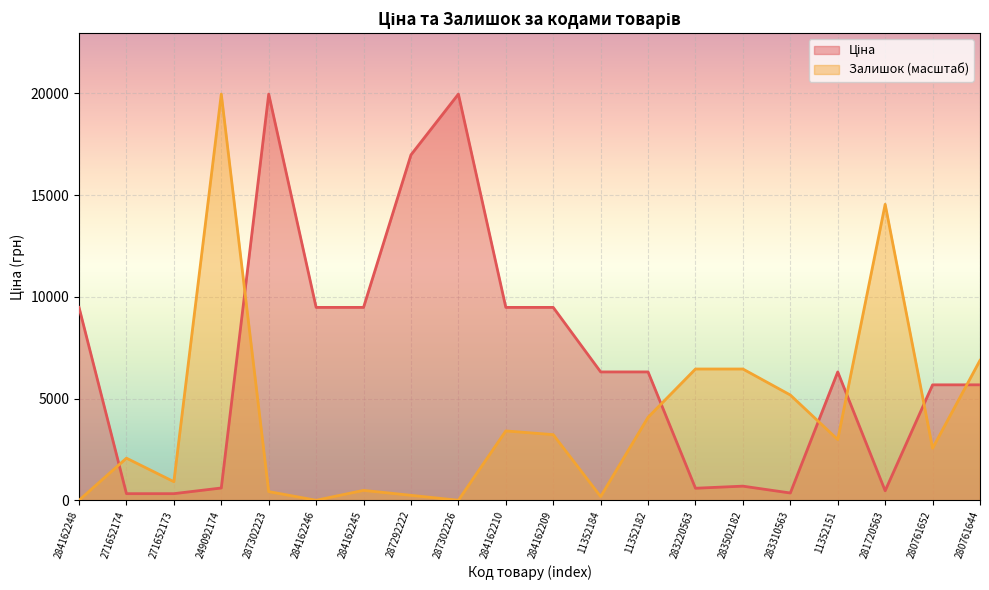

What is the greatest value displayed?

19964.2